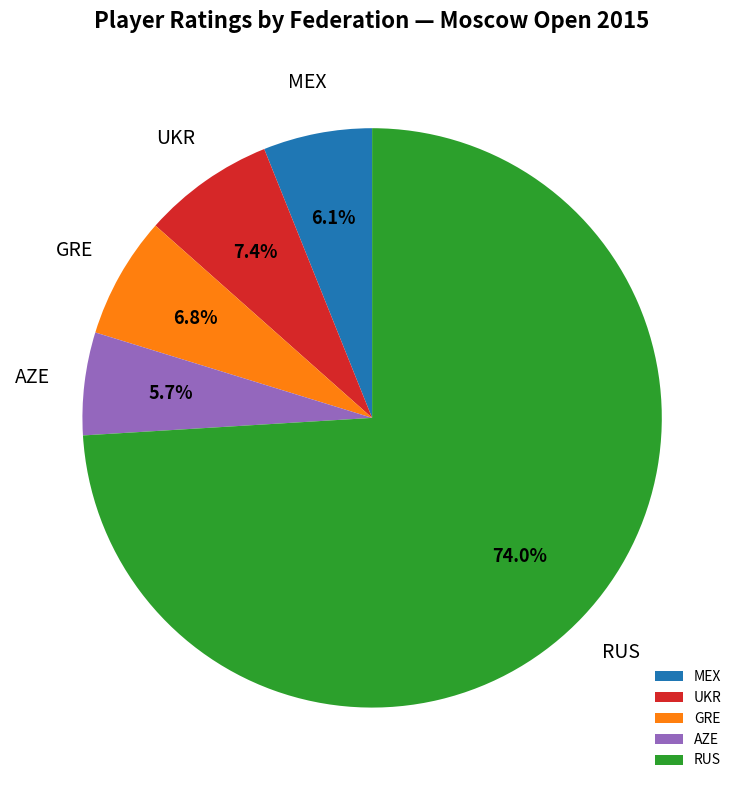

Is there a majority slice in this chart?

Yes